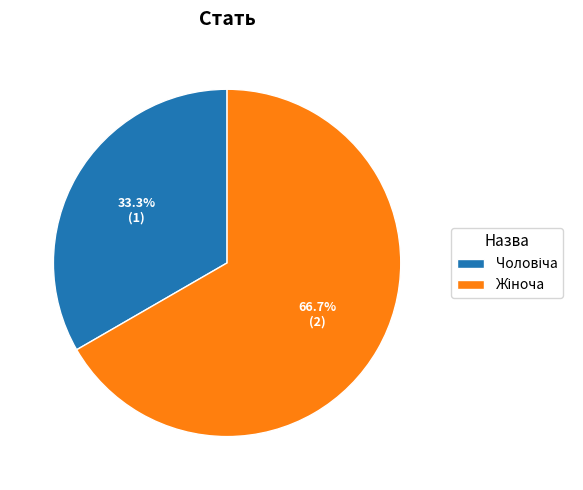

Does any single category account for the majority?

Yes